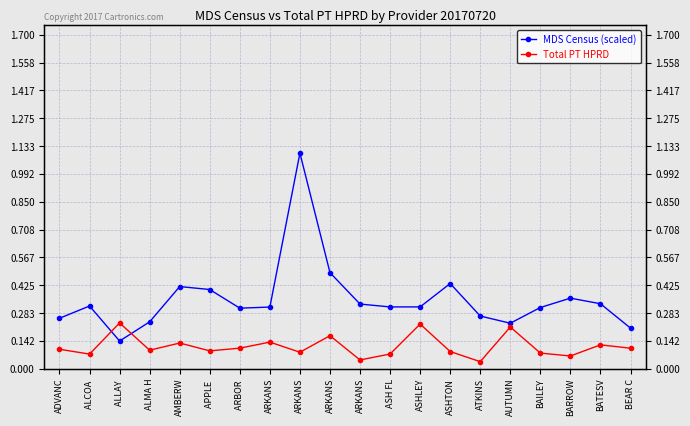

The value of MDS Census (scaled) at ARKANS is 0.2. True or false?

False